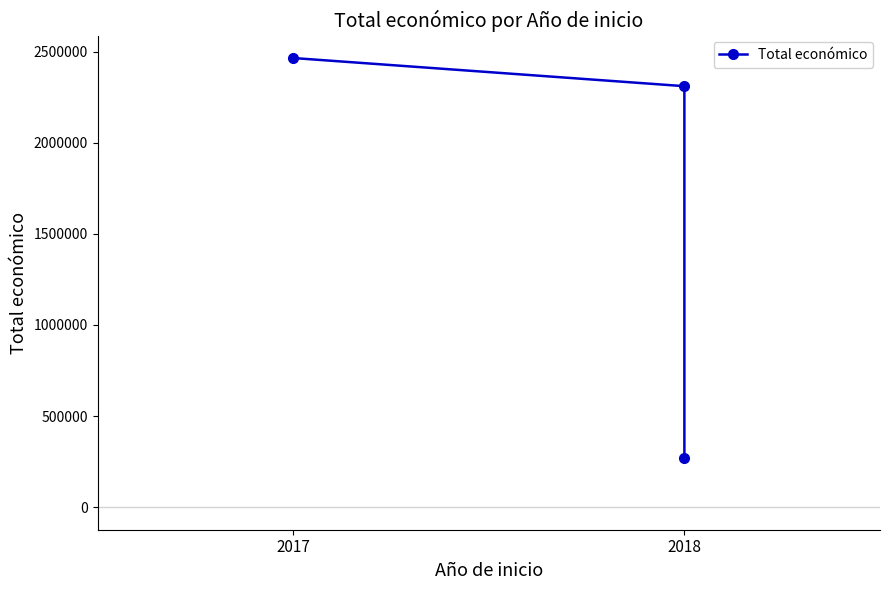

What is the ratio of the value at 2017 to the value at 2018?

1.1